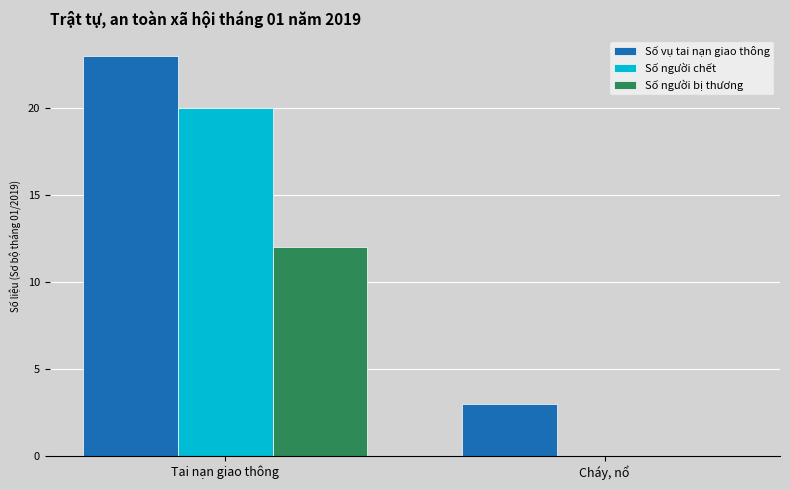

At which category is the sum across all series the highest?

Tai nạn giao thông